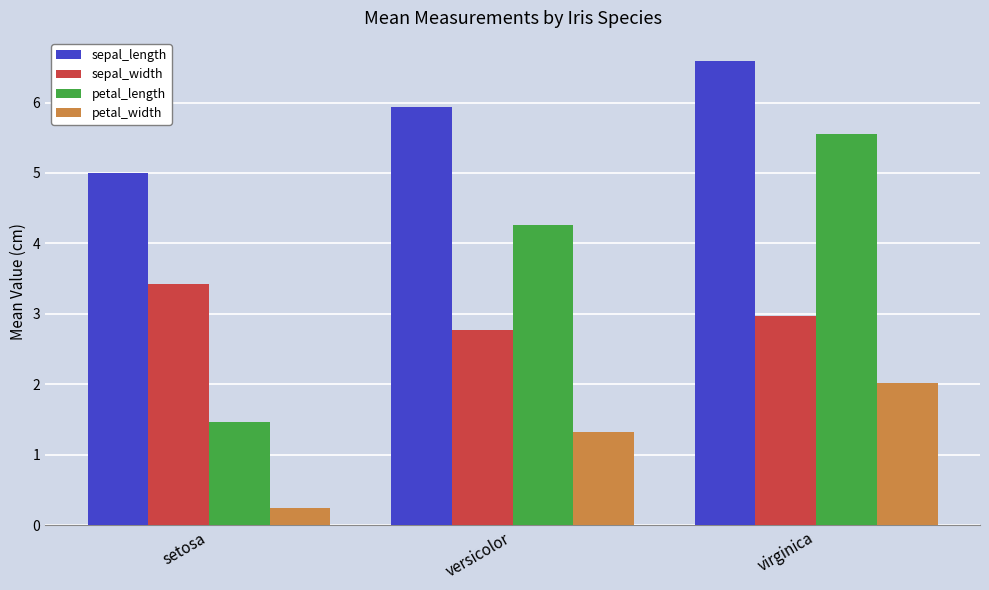

Which series changed the most between versicolor and virginica?

petal_length